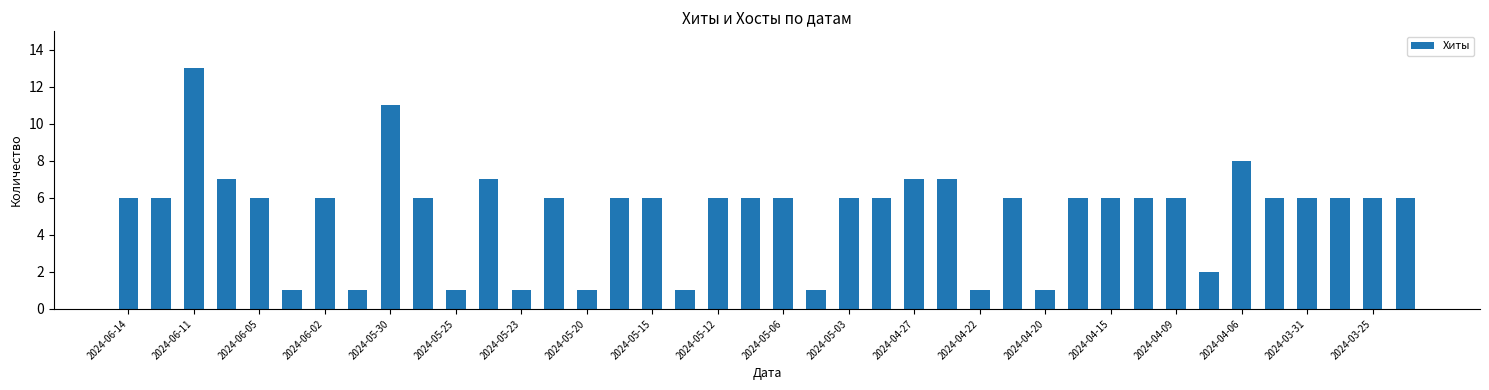

What is the sum of all values?

209